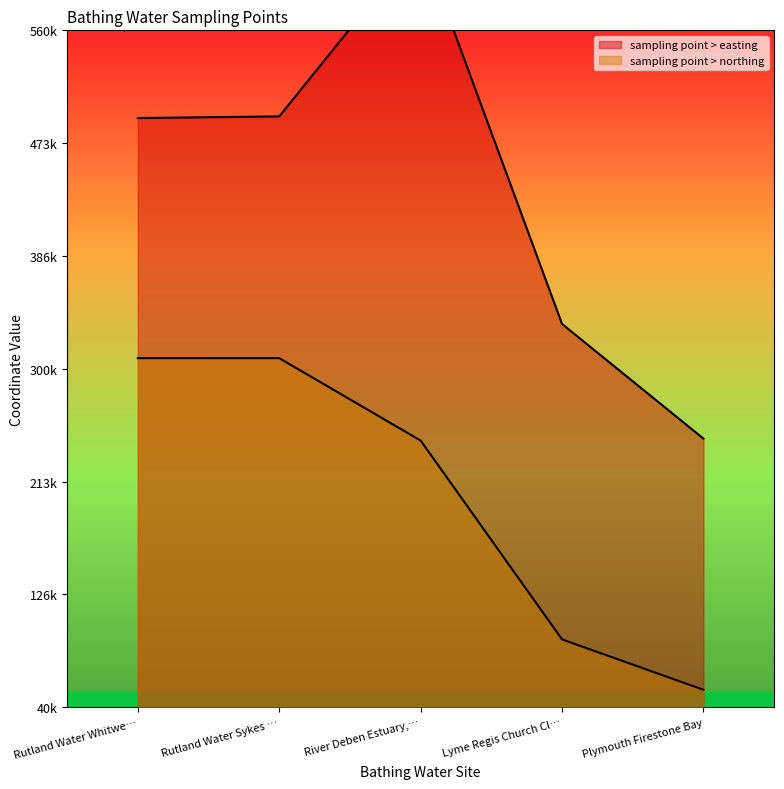

What is the difference between the maximum and minimum values in the sampling point > easting series?

382188